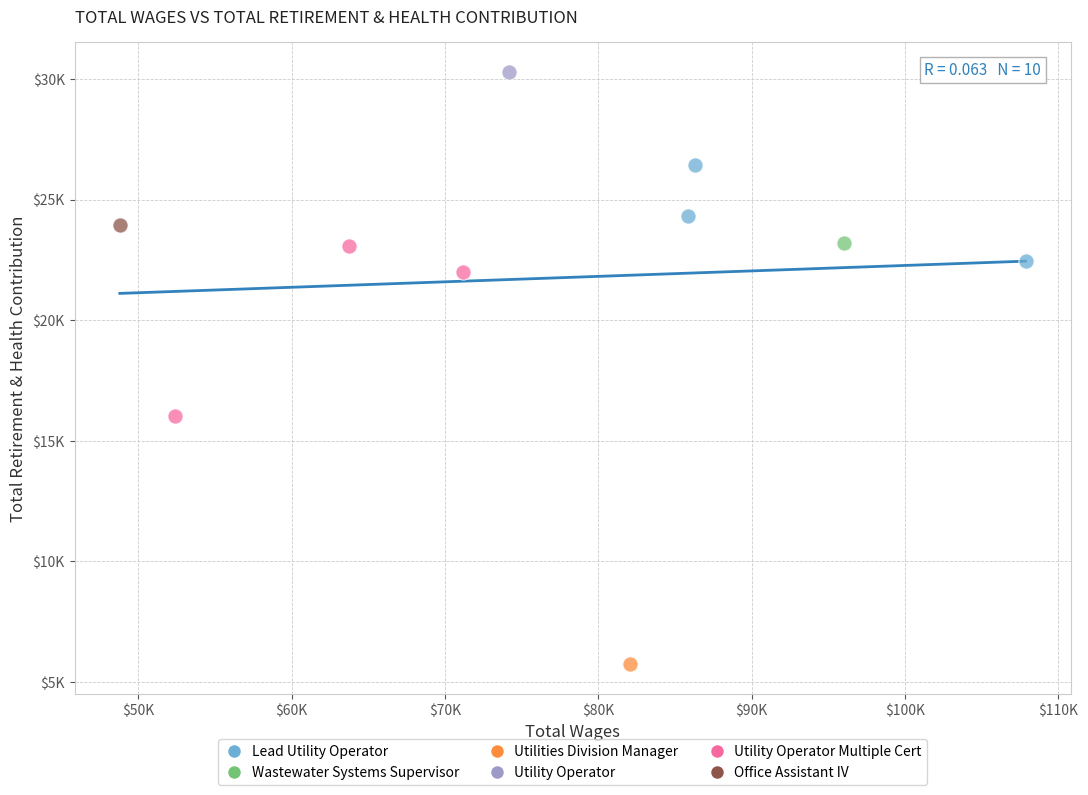

What are all the series names shown in the legend?

Lead Utility Operator, Wastewater Systems Supervisor, Utilities Division Manager, Utility Operator, Utility Operator Multiple Cert, Office Assistant IV